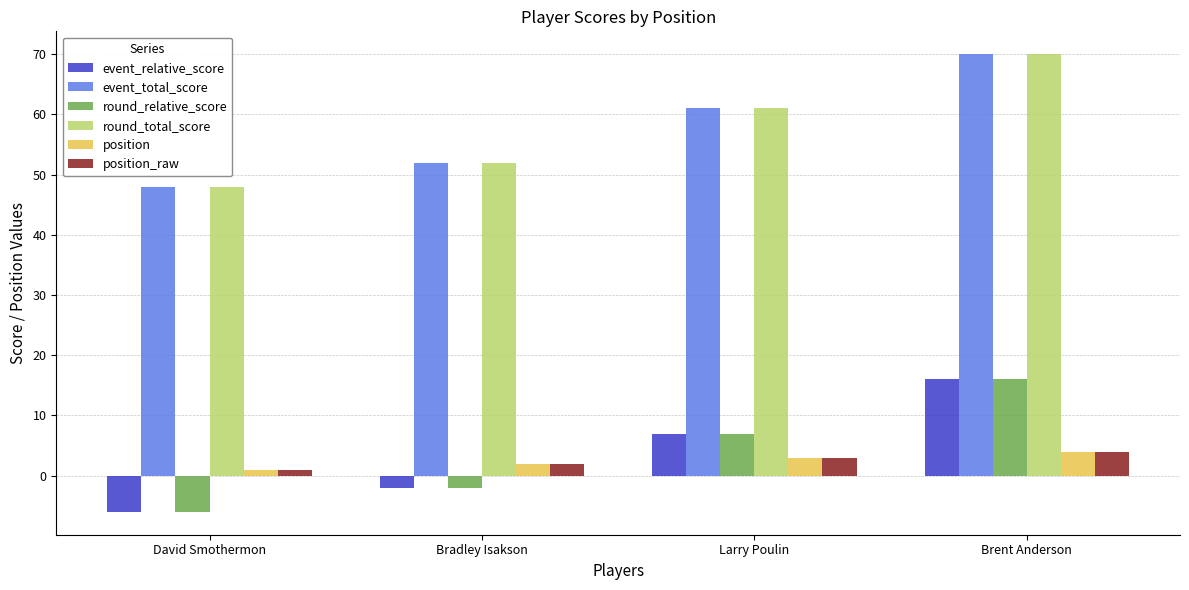

True or false: round_relative_score has a value of 12 at Larry Poulin.

False